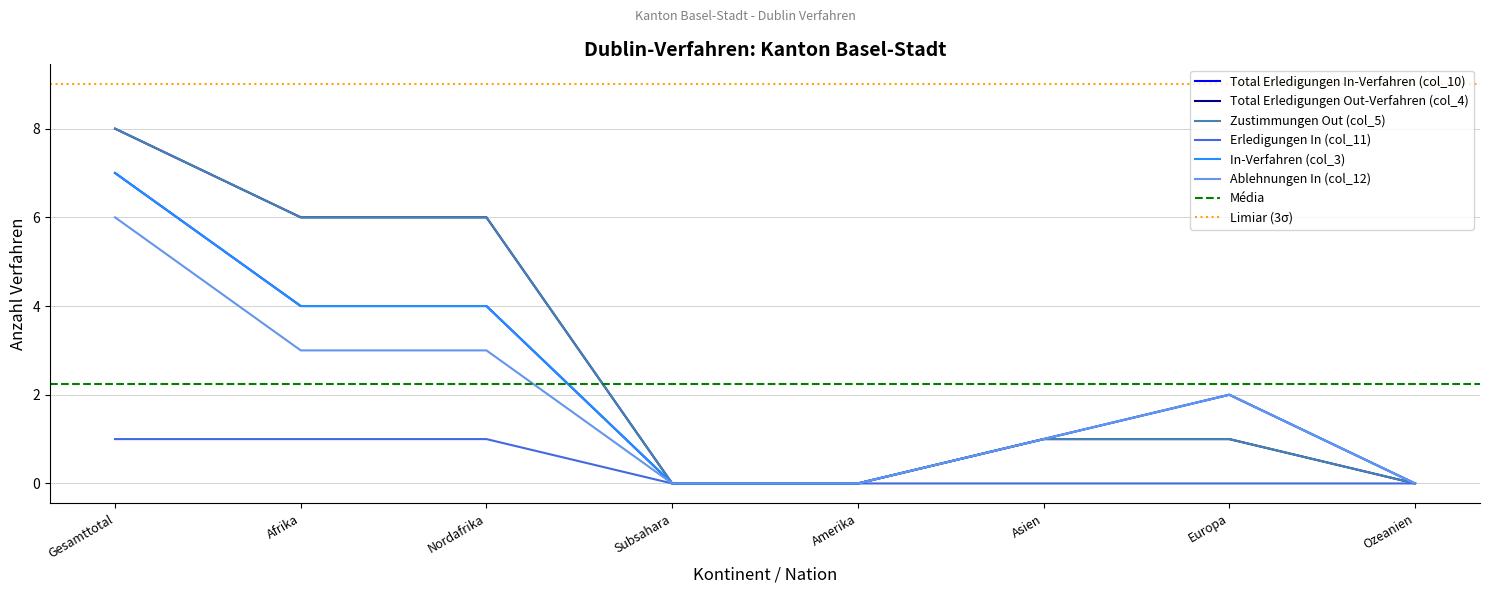

Reading right to left, what are all the values shown in this chart?

Total Erledigungen In-Verfahren (col_10): 0	2	1	0	0	4	4	7
Total Erledigungen Out-Verfahren (col_4): 0	1	1	0	0	6	6	8
Zustimmungen Out (col_5): 0	1	1	0	0	6	6	8
Erledigungen In (col_11): 0	0	0	0	0	1	1	1
In-Verfahren (col_3): 0	2	1	0	0	4	4	7
Ablehnungen In (col_12): 0	2	1	0	0	3	3	6